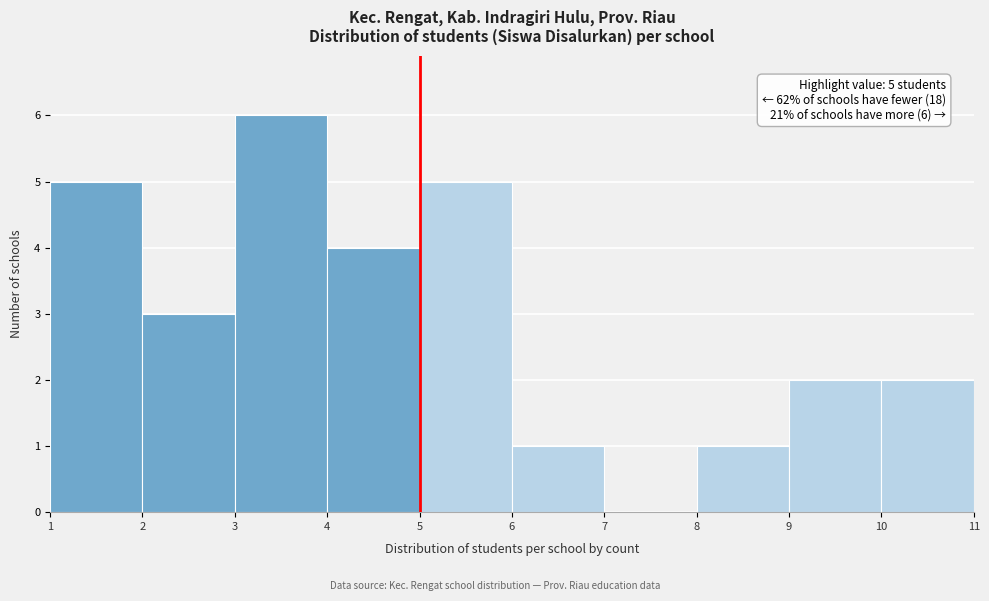

Over which range of the x-axis is the bar tallest?

3 to 4